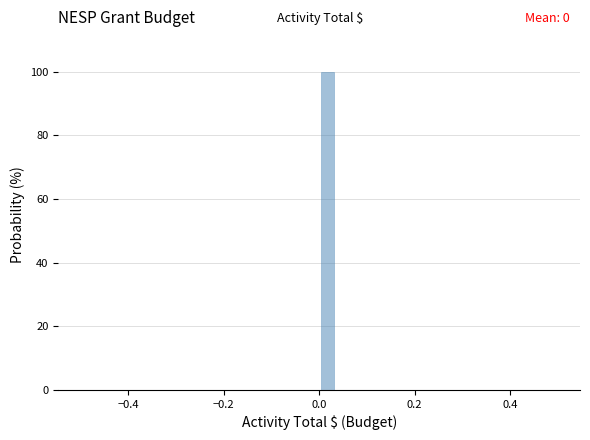

Around what value on the x-axis is the tallest bar? Give the approximate position of its centre, as read against the axis.

0.02